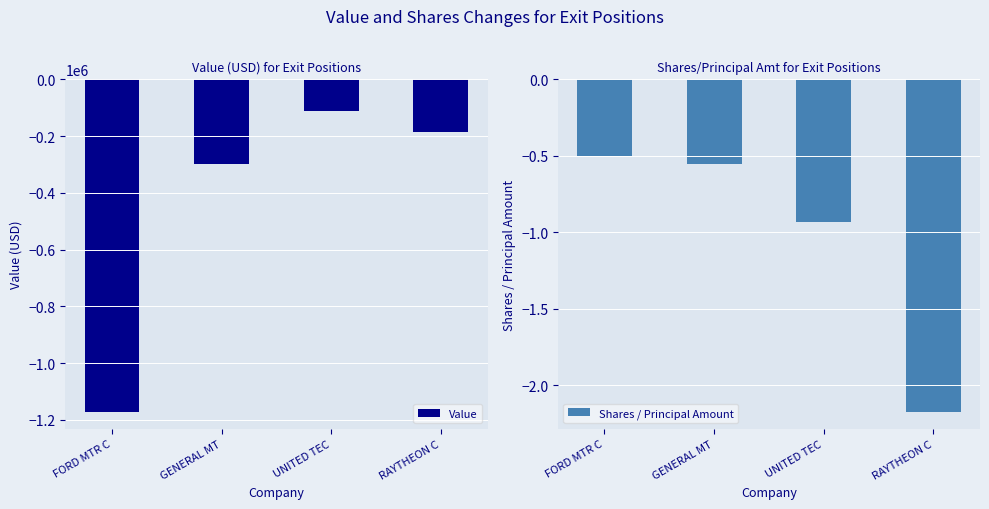

Which has a higher value, GENERAL MT or UNITED TEC?

UNITED TEC